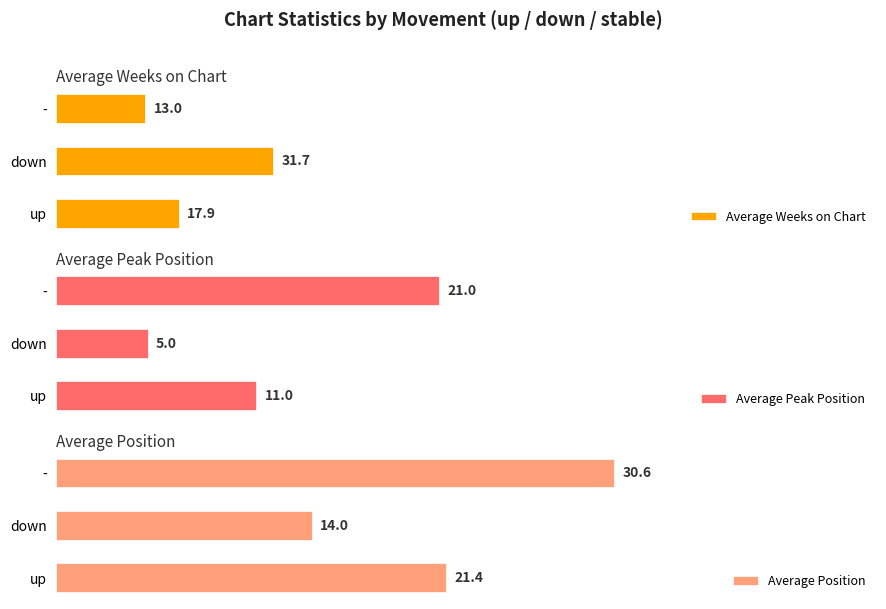

At which label is Average Weeks on Chart closest to 22?

up